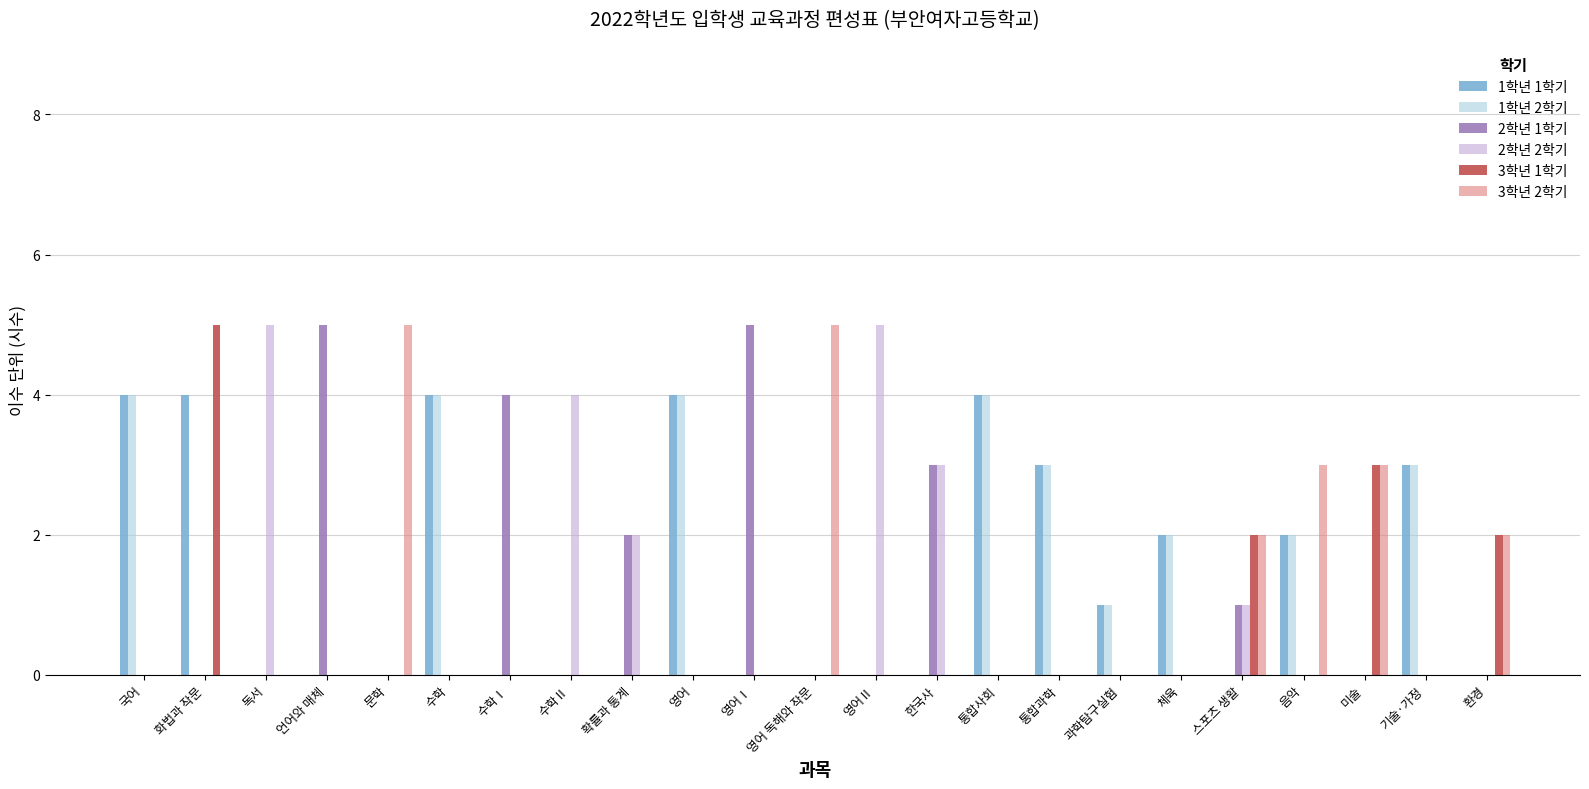

Which series changed the most between 수학Ⅰ and 영어Ⅰ?

2학년 1학기